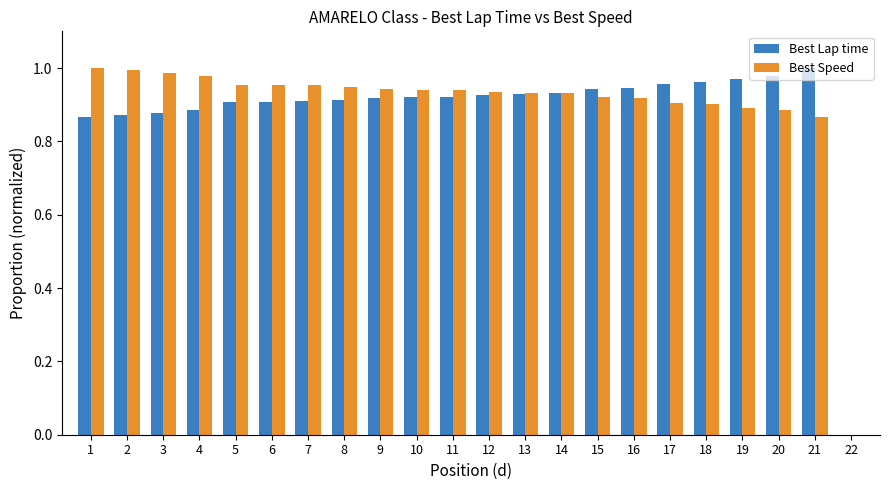

True or false: Best Lap time has a value of 0.9 at 10.

True